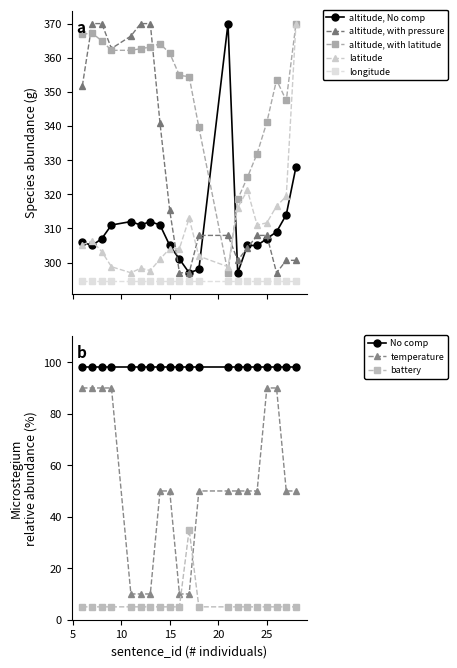

True or false: altitude, No comp has more than 1 points higher than both neighbors.

True